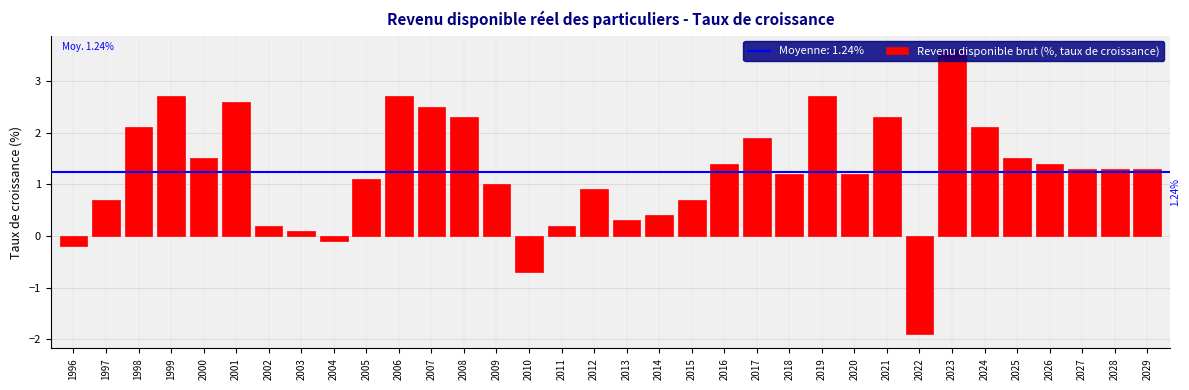

What is the value of the 30th bar from the left?

1.5